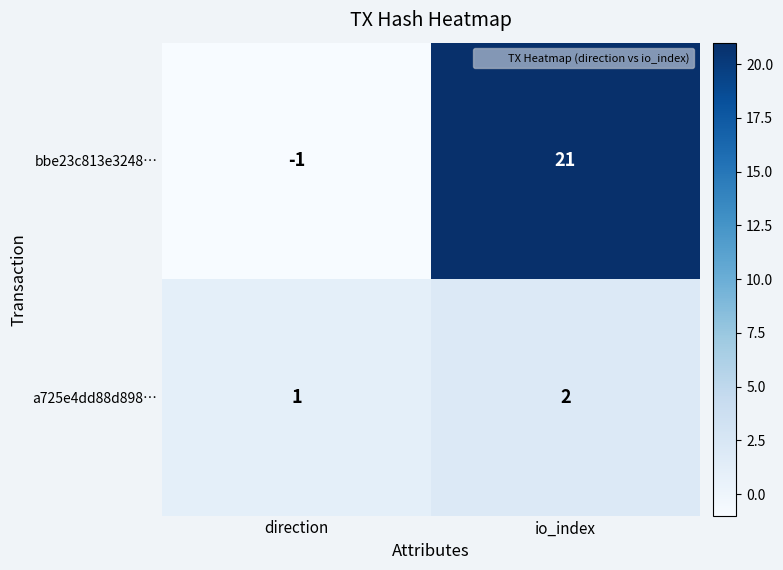

Reading right to left, extract all data points from this chart.

bbe23c813e3248…: io_index=21	direction=-1
a725e4dd88d898…: io_index=2	direction=1